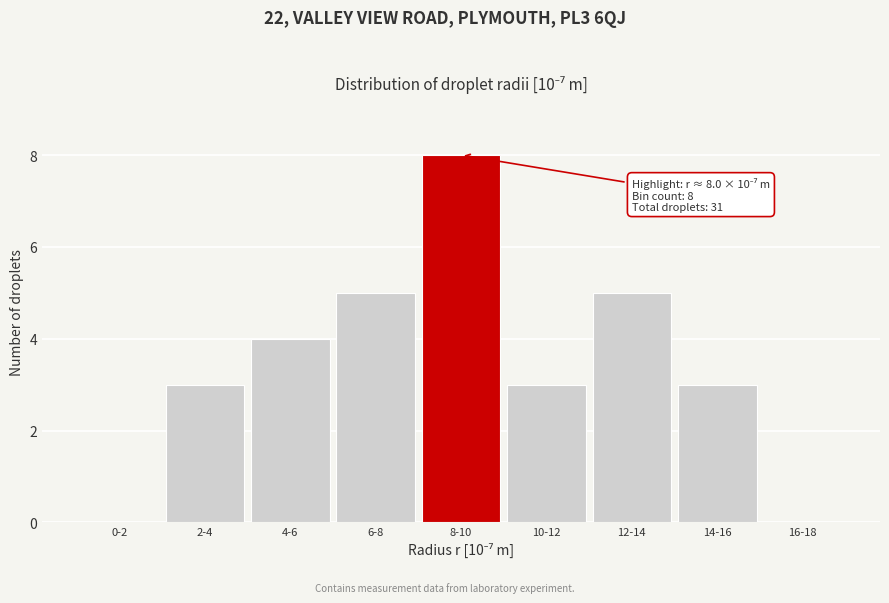

Reading left to right, what are all the values shown in this chart?

0-2=0	2-4=3	4-6=4	6-8=5	8-10=8	10-12=3	12-14=5	14-16=3	16-18=0